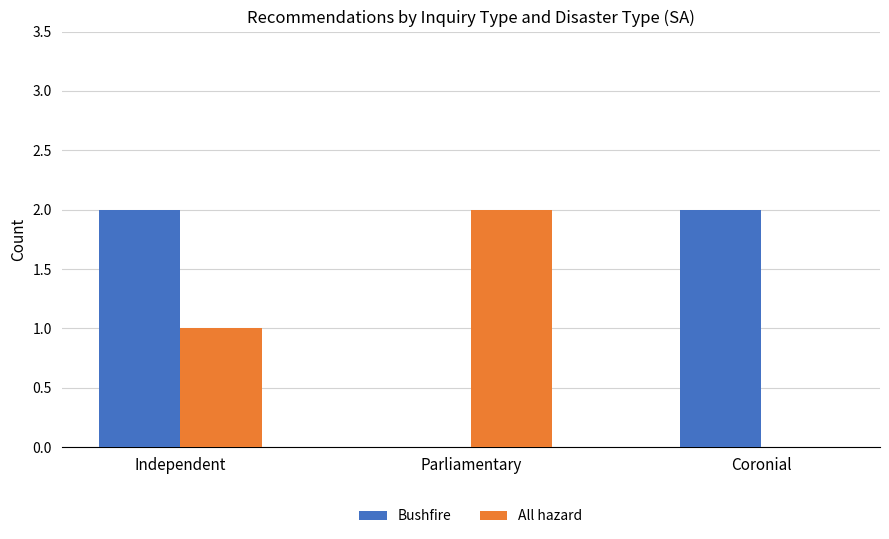

The value of Bushfire at Independent is 2. True or false?

True